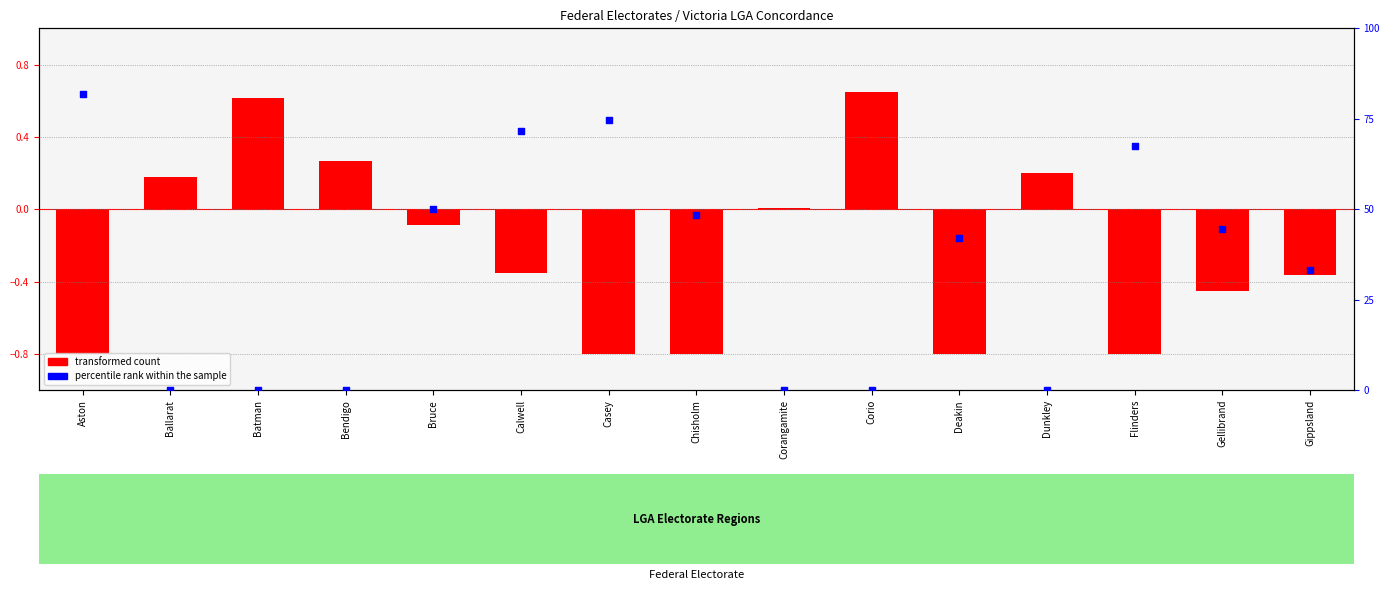

Which series contains the highest Y value?

percentile rank within the sample